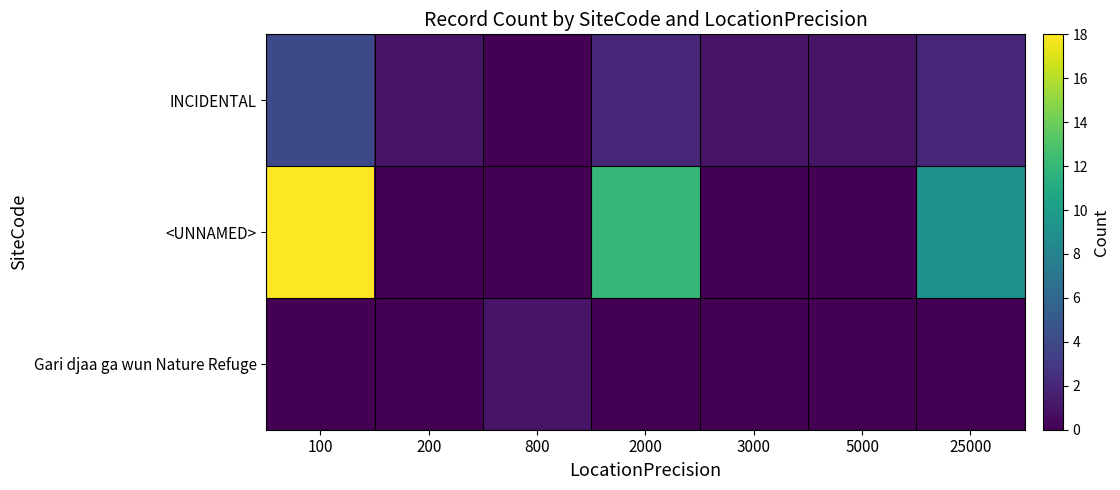

At how many categories does at least one series exceed 6?

3